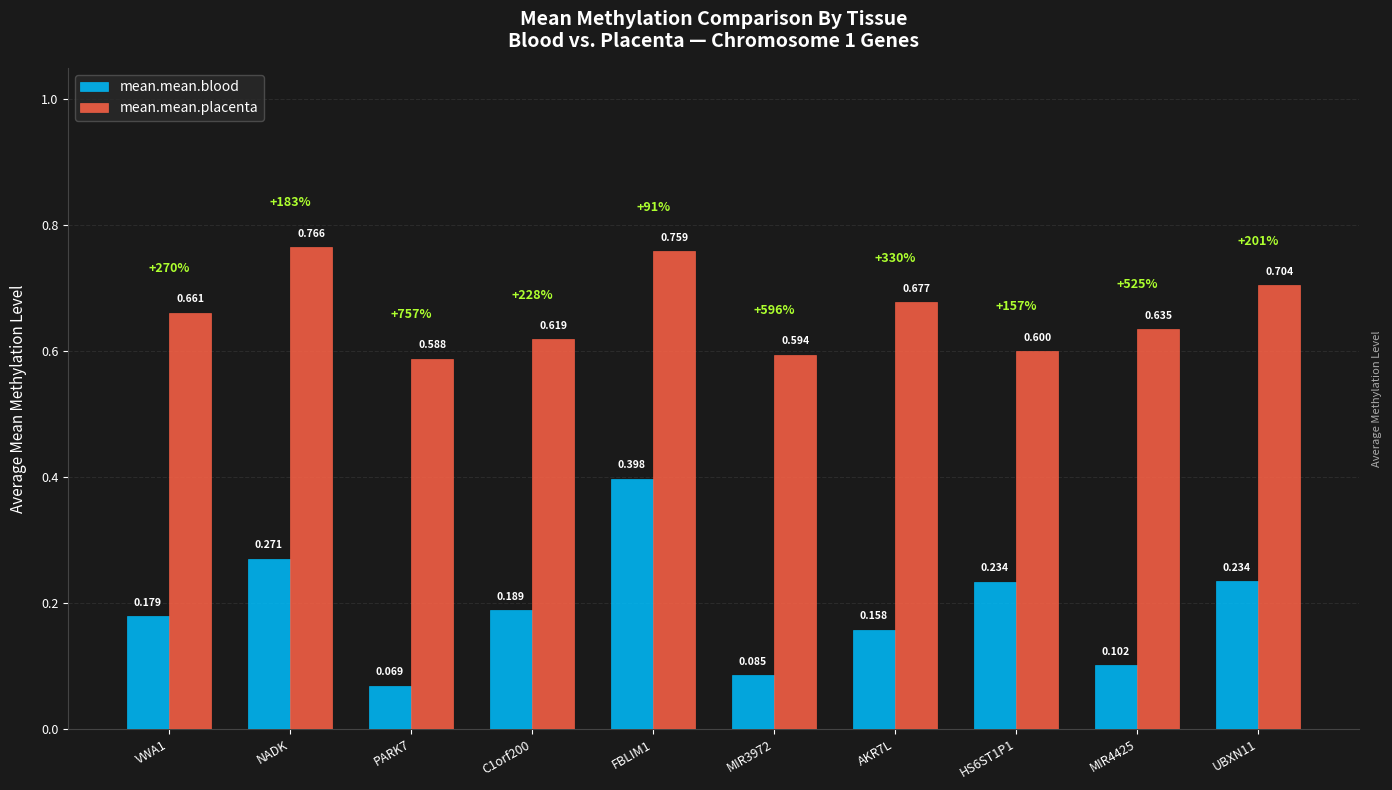

Which series has the largest total across all categories?

mean.mean.placenta